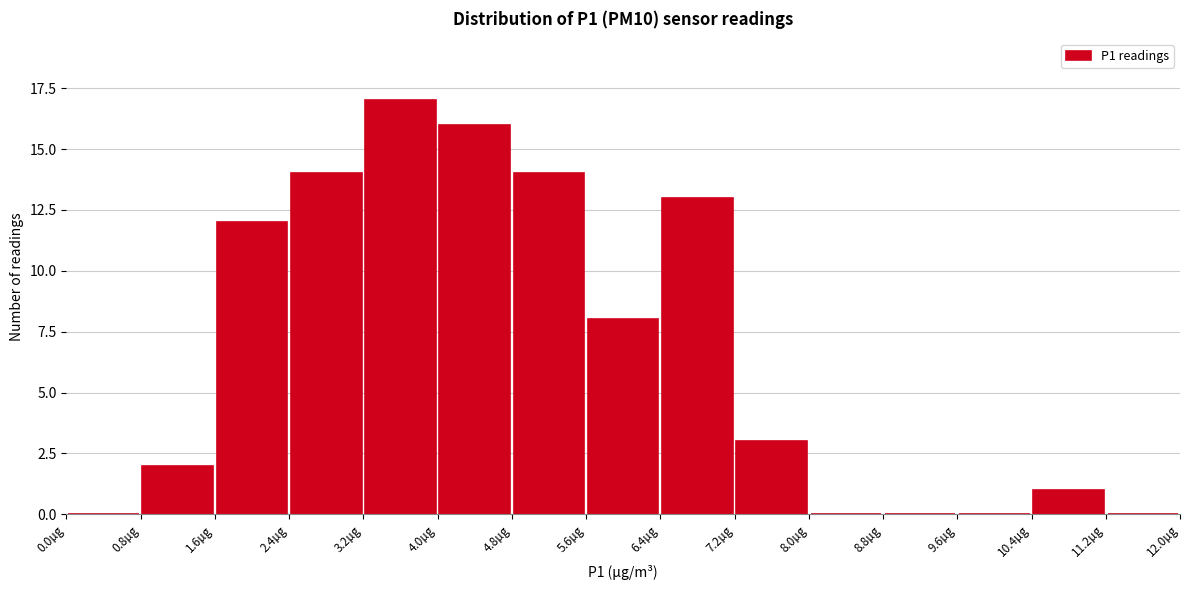

What is the height of the bar covering 7.2 to 8.0 on the x-axis? The values are not printed on the chart, so give them approximately, as read against the axis.

3